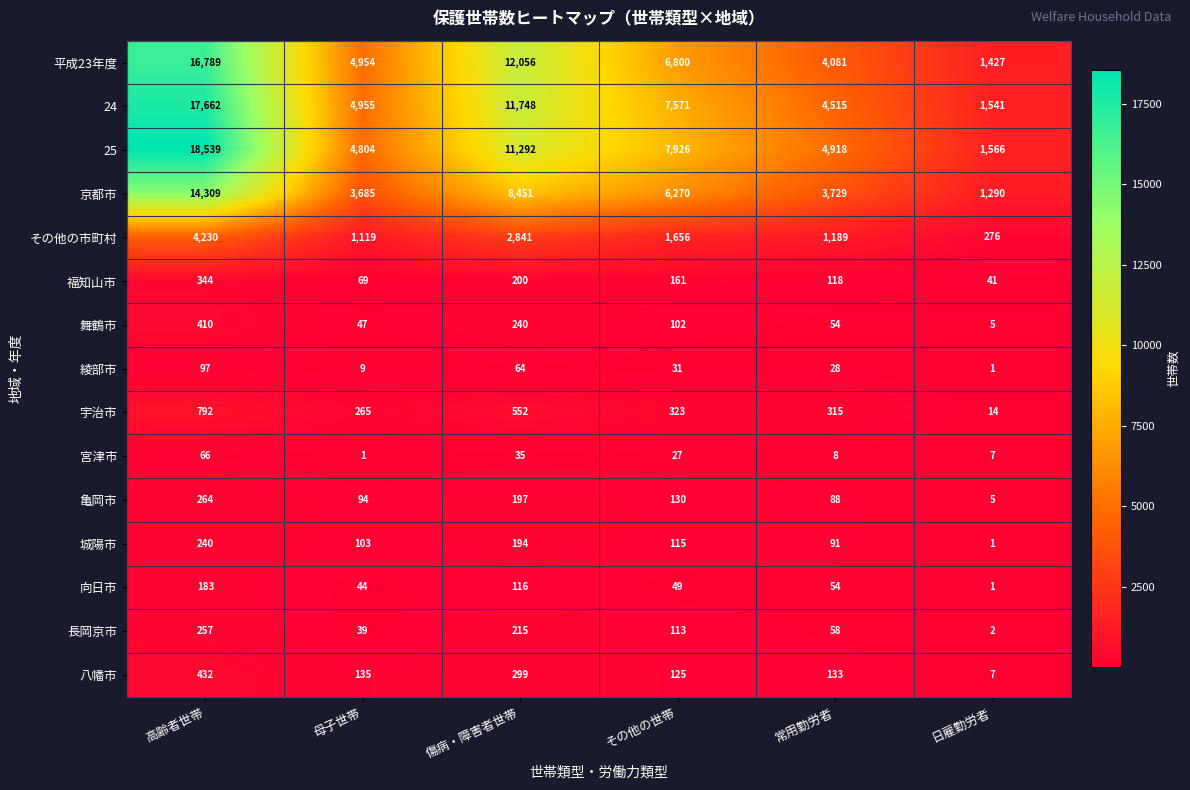

True or false: 福知山市 has a value of 280 at その他の世帯.

False